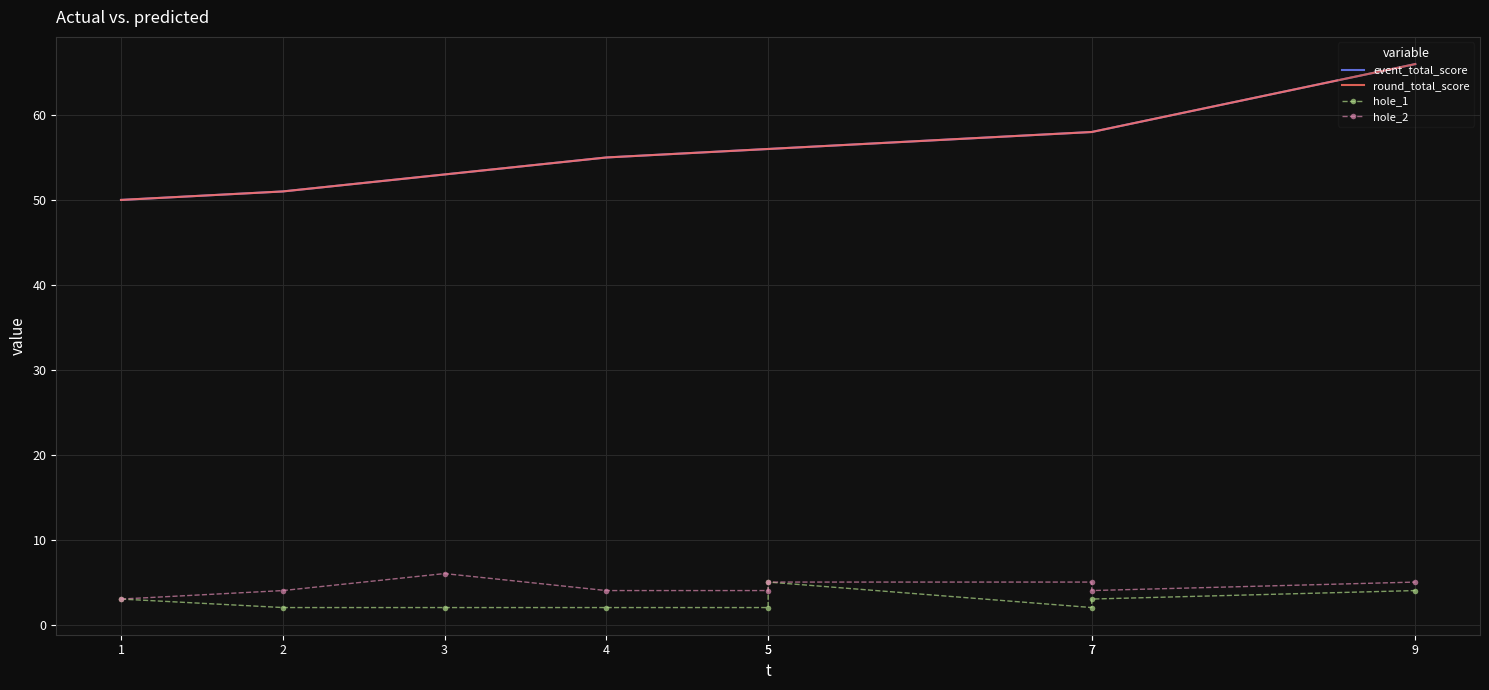

Reading left to right, what are all the values shown in this chart?

event_total_score: 1=50	2=51	3=53	4=55	5=56	5=56	7=58	7=58	9=66
round_total_score: 1=50	2=51	3=53	4=55	5=56	5=56	7=58	7=58	9=66
hole_1: 1=3	2=2	3=2	4=2	5=2	5=5	7=2	7=3	9=4
hole_2: 1=3	2=4	3=6	4=4	5=4	5=5	7=5	7=4	9=5